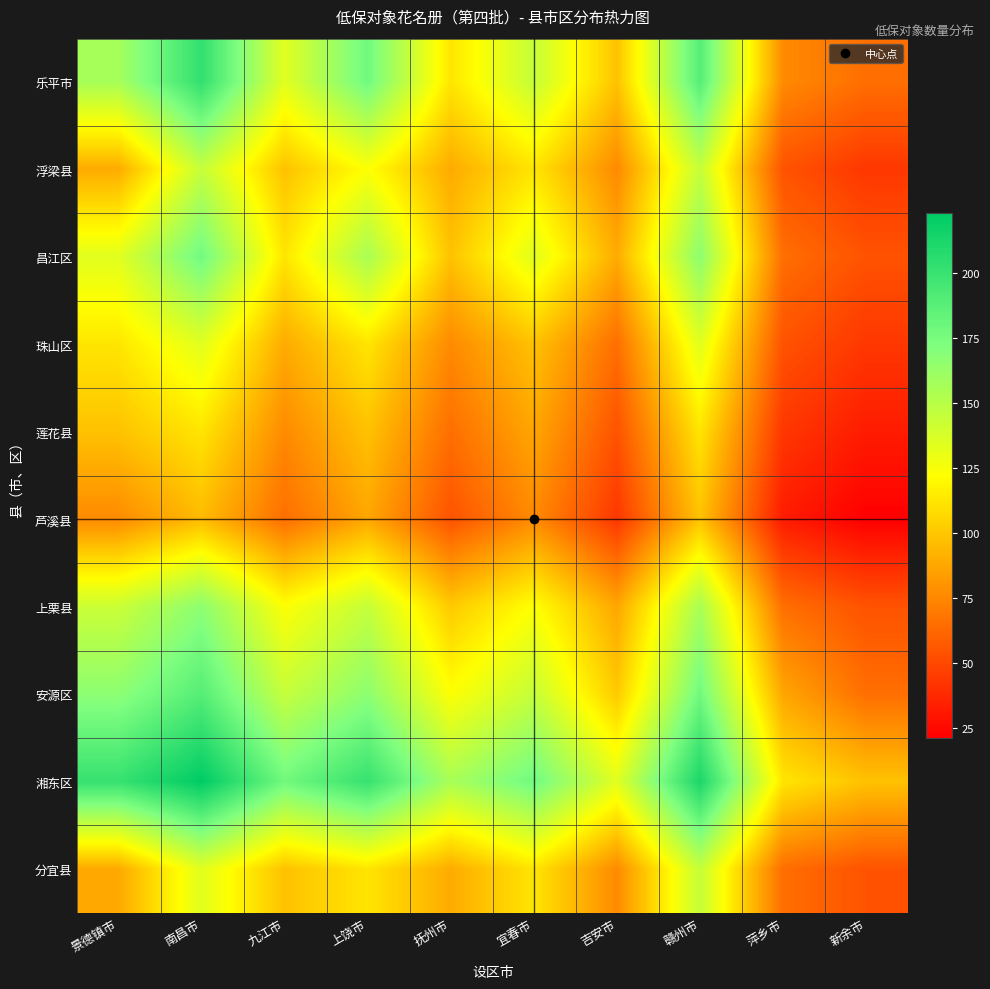

Which has a higher value, 宜春市 or 萍乡市?

宜春市